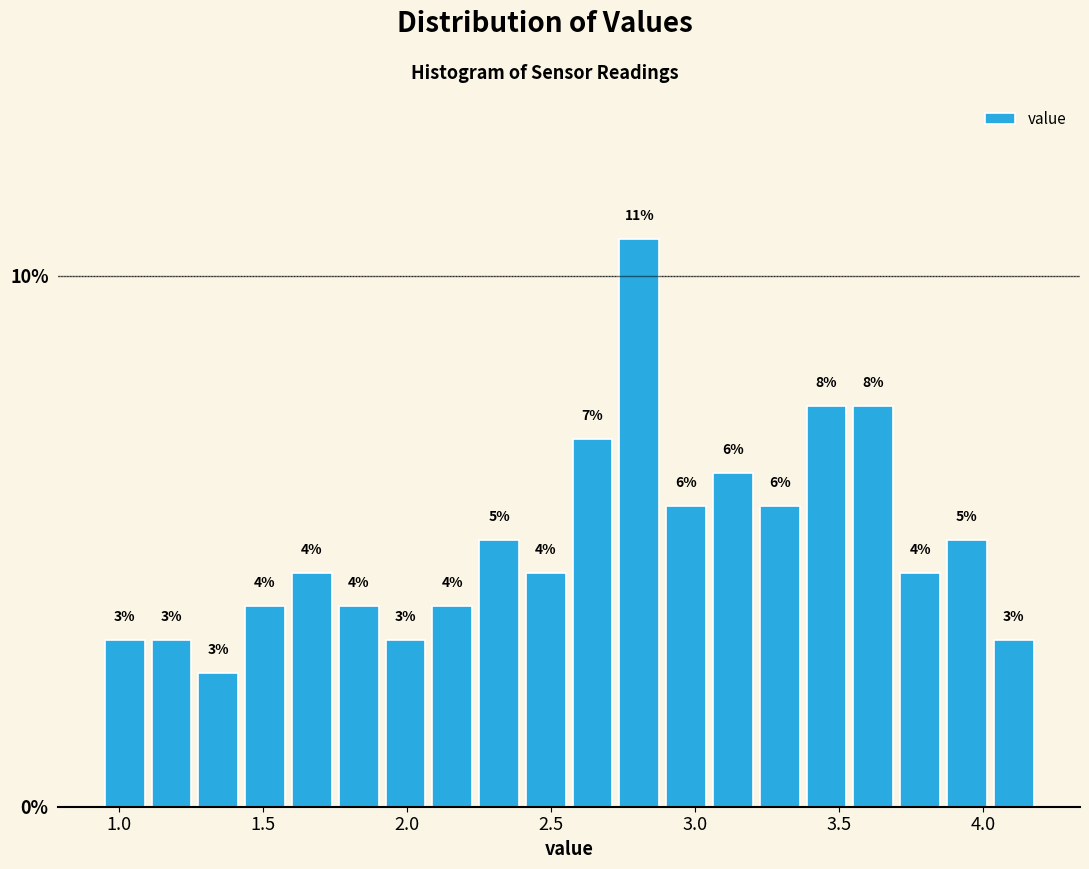

Read against the x-axis, roughly where is the centre of the tallest bar?

2.80